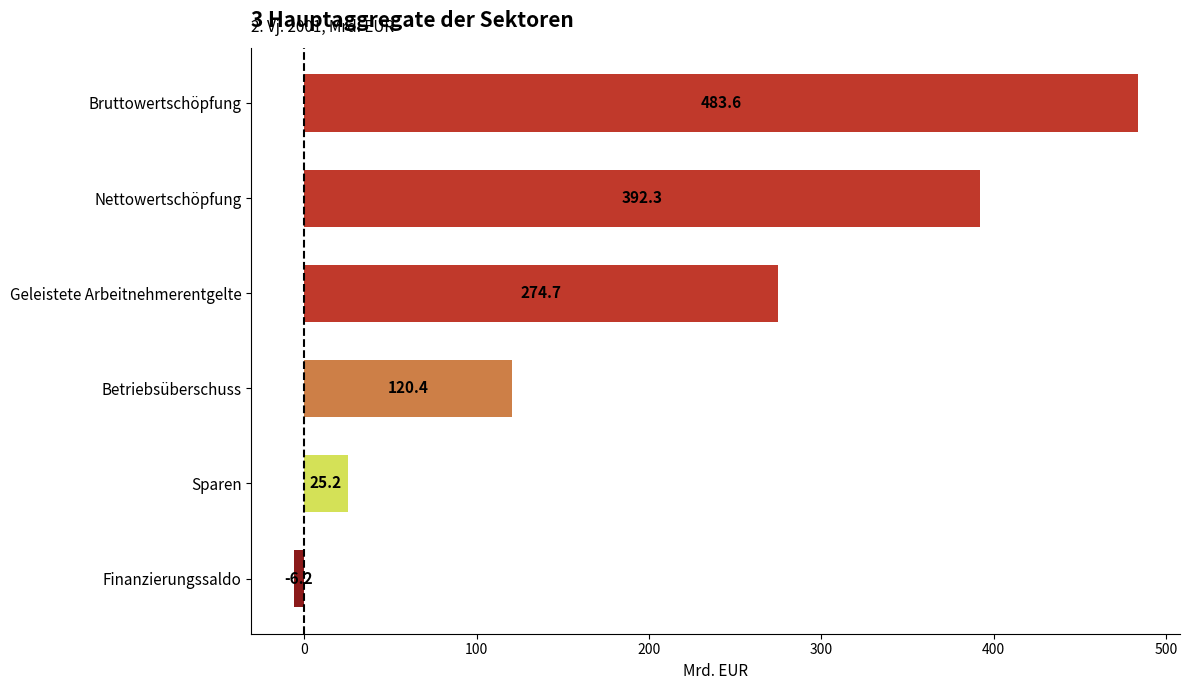

What is the maximum value shown in the chart?

483.6